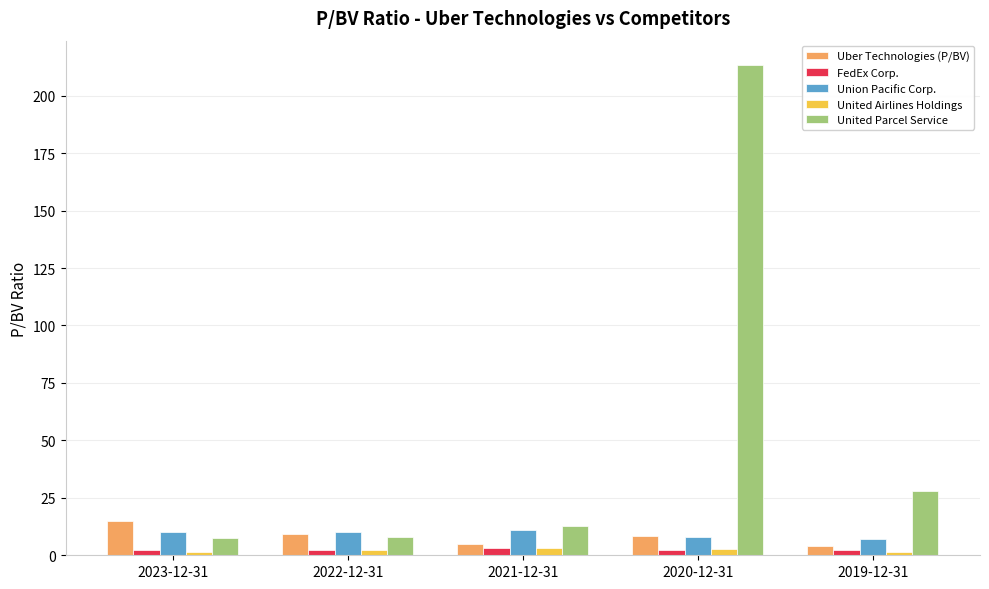

Which series has the widest spread of values?

United Parcel Service